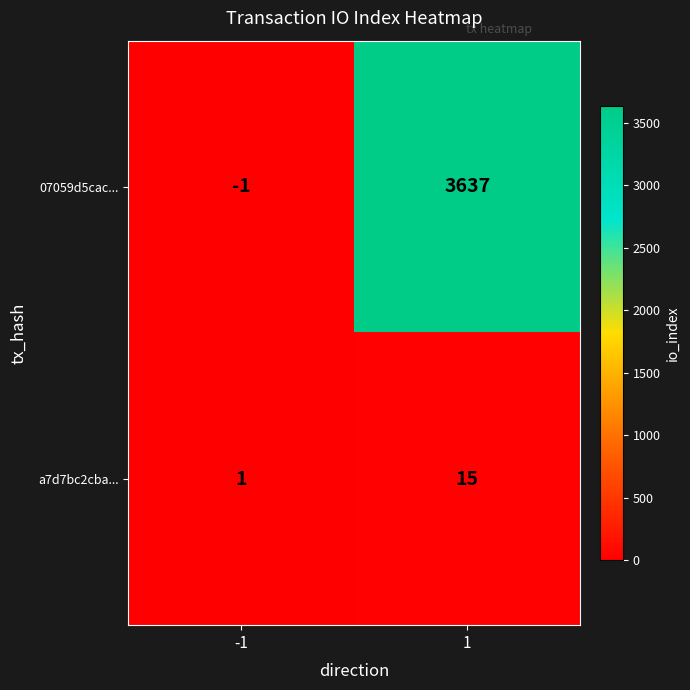

Reading left to right, list all the values displayed in this chart.

07059d5cac...: -1=-1	1=3637
a7d7bc2cba...: -1=1	1=15